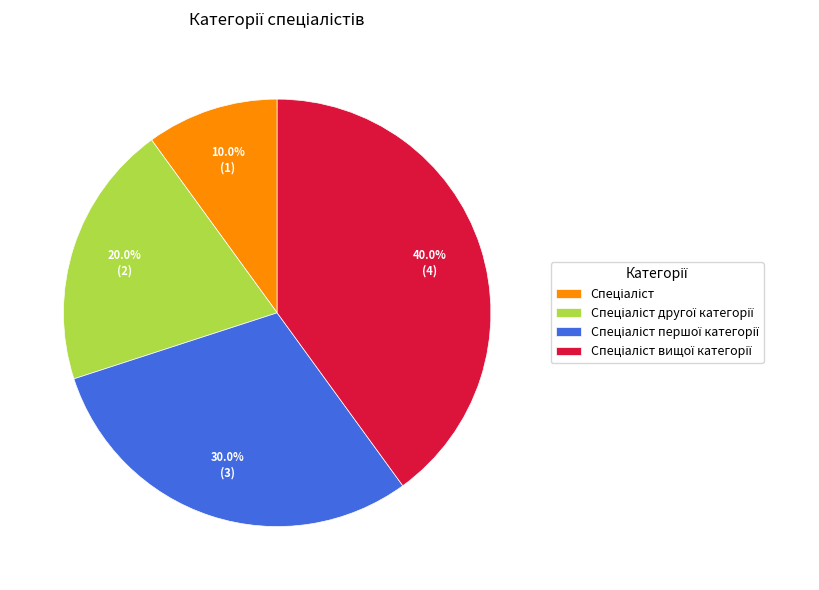

Is there any slice that represents more than half of the pie?

No